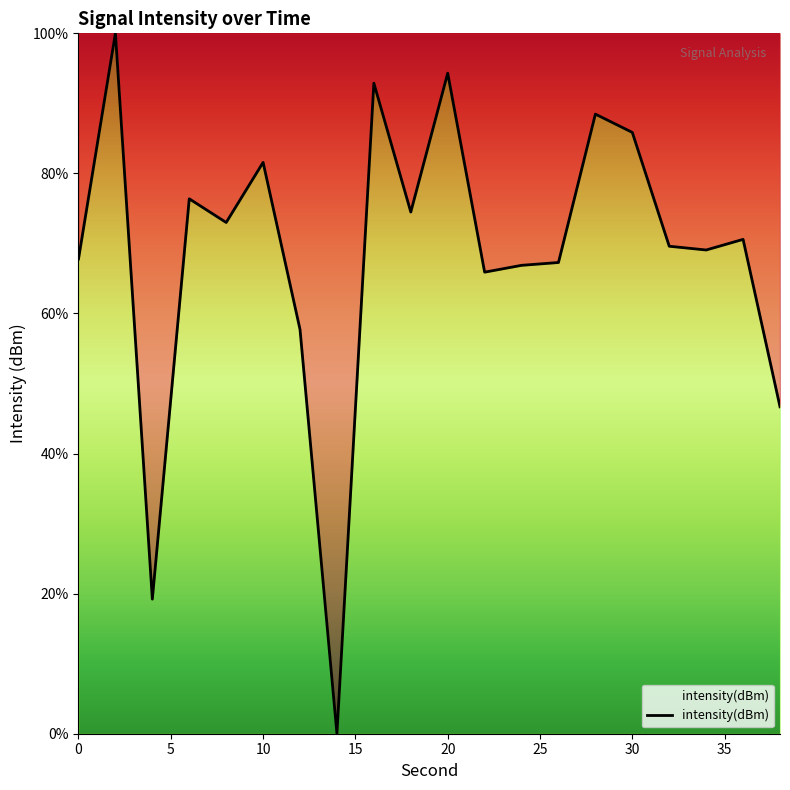

What is the maximum value shown in the chart?

100.0